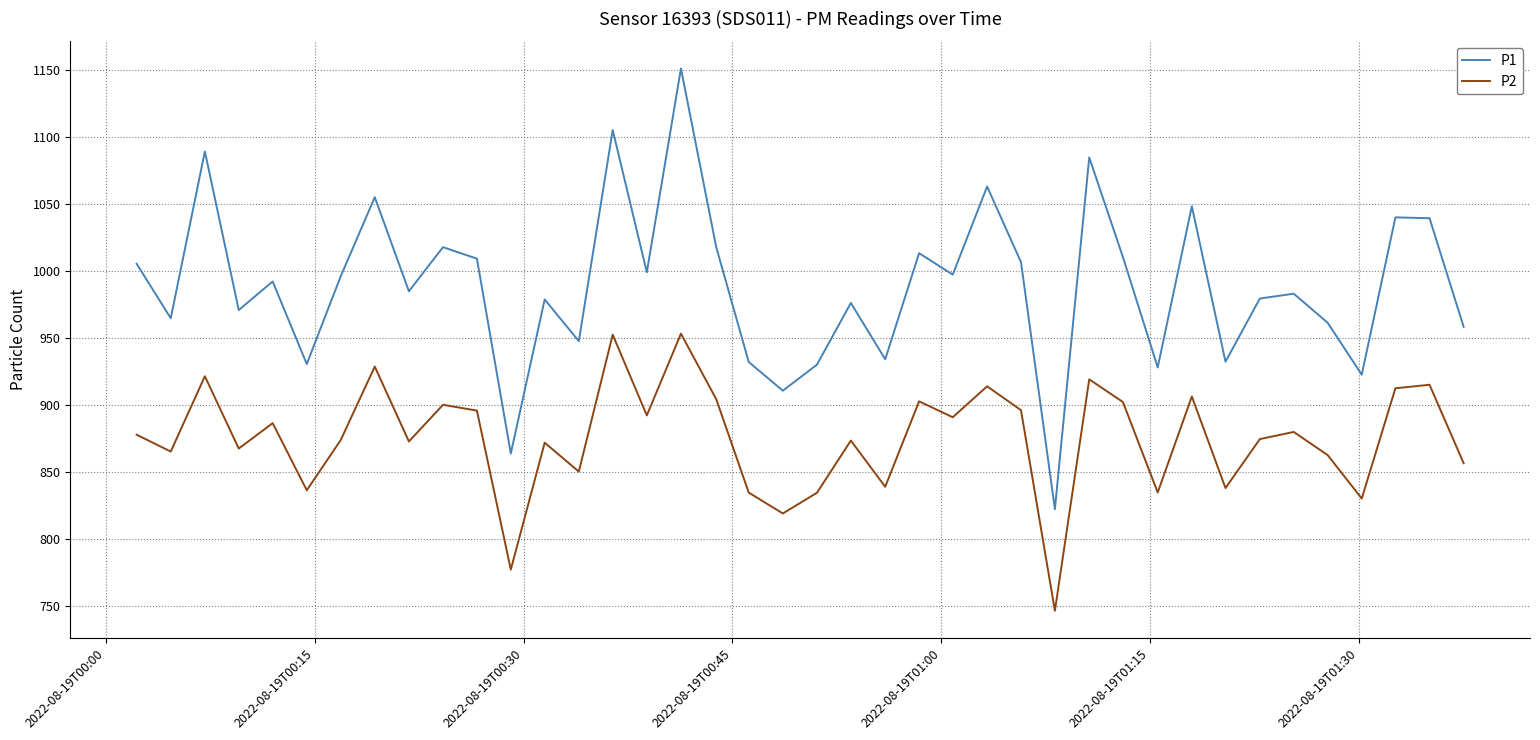

Count the number of categories in the chart.

40